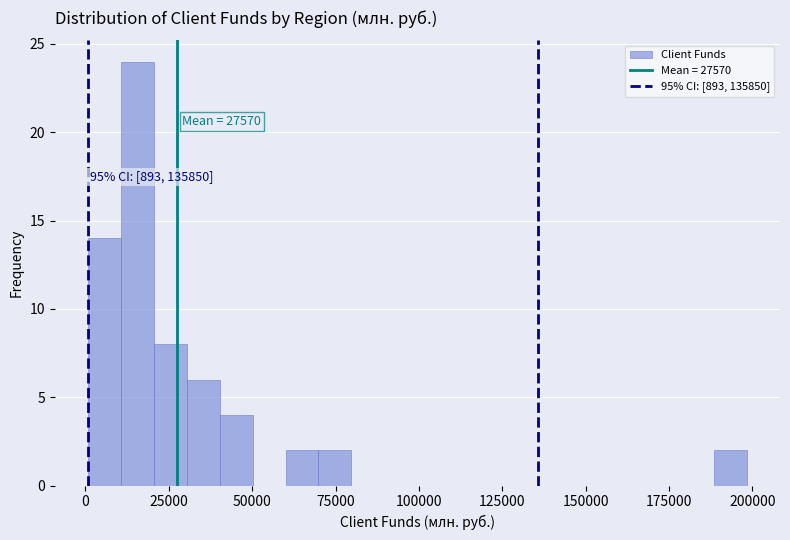

Read against the x-axis, roughly where is the centre of the tallest bar?

15000